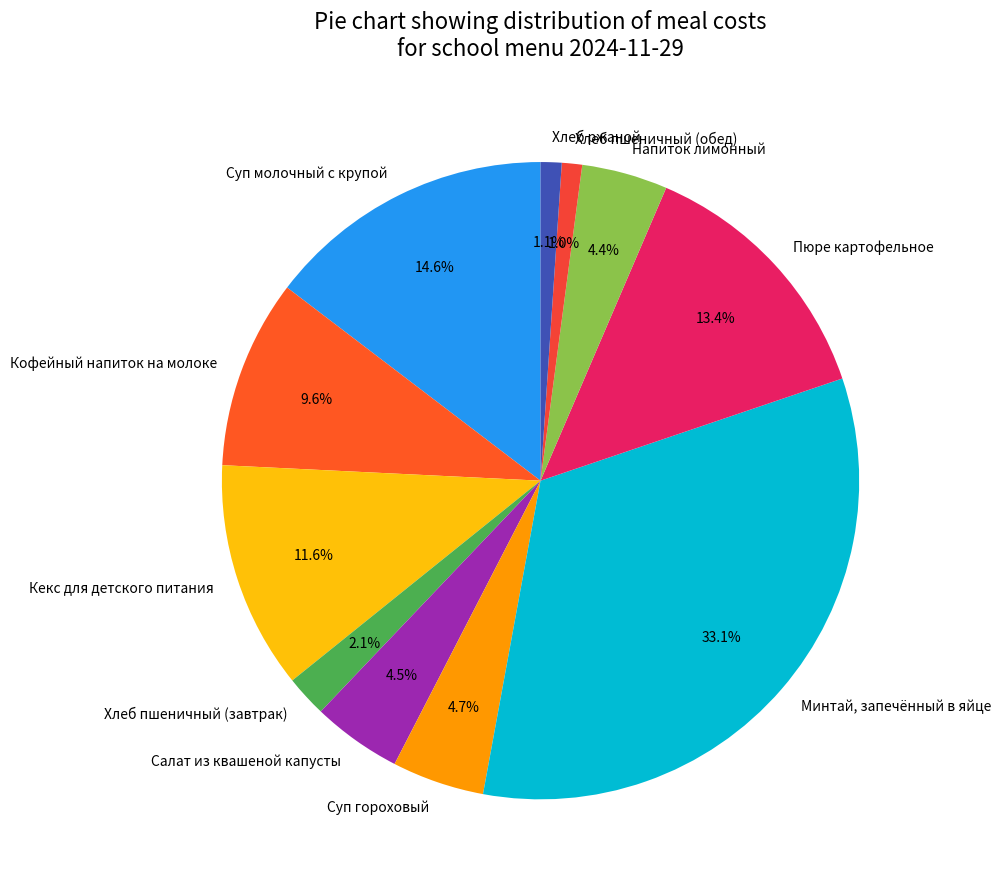

True or false: Хлеб пшеничный (завтрак) accounts for 2% of the total.

True